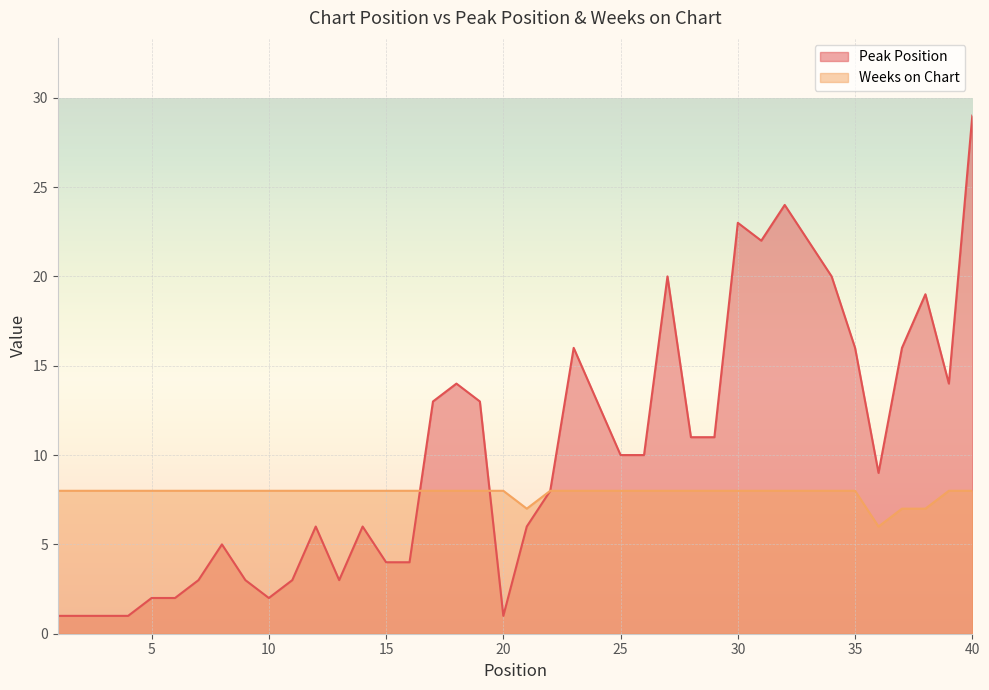

Reading left to right, what are all the values shown in this chart?

Peak Position: 1	1	1	1	2	2	3	5	3	2	3	6	3	6	4	4	13	14	13	1	6	8	16	13	10	10	20	11	11	23	22	24	22	20	16	9	16	19	14	29
Weeks on Chart: 8	8	8	8	8	8	8	8	8	8	8	8	8	8	8	8	8	8	8	8	7	8	8	8	8	8	8	8	8	8	8	8	8	8	8	6	7	7	8	8